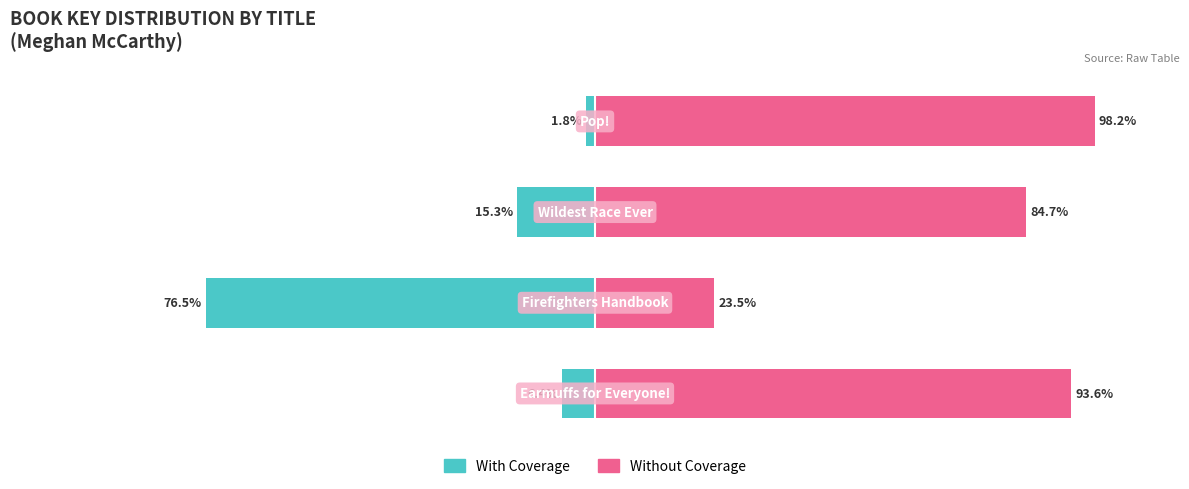

What is the minimum value shown in the chart?

-76.5